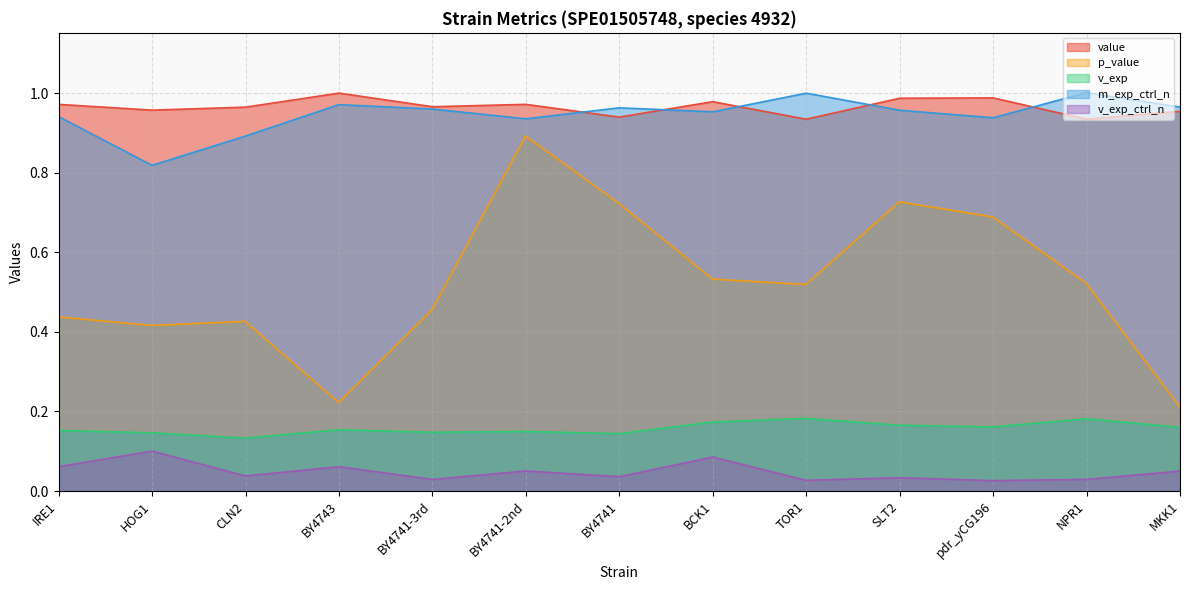

Between BY4741-2nd and MKK1, which series saw the biggest shift?

p_value